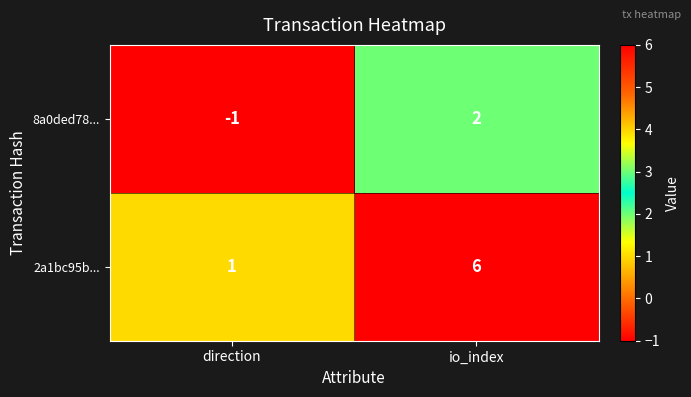

Which category has the lowest value across all series?

direction